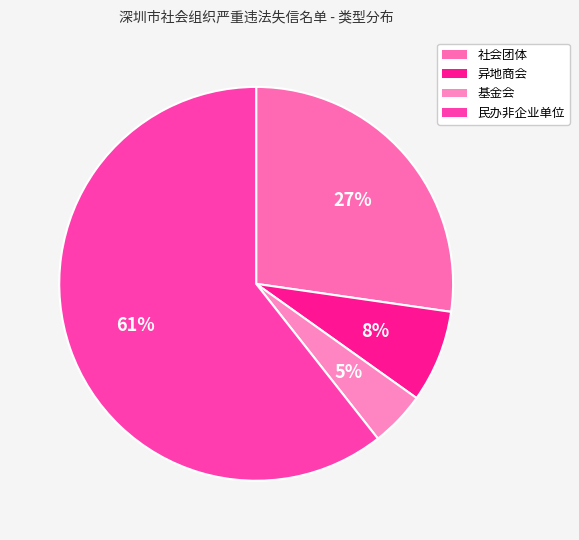

Which category accounts for the majority?

民办非企业单位